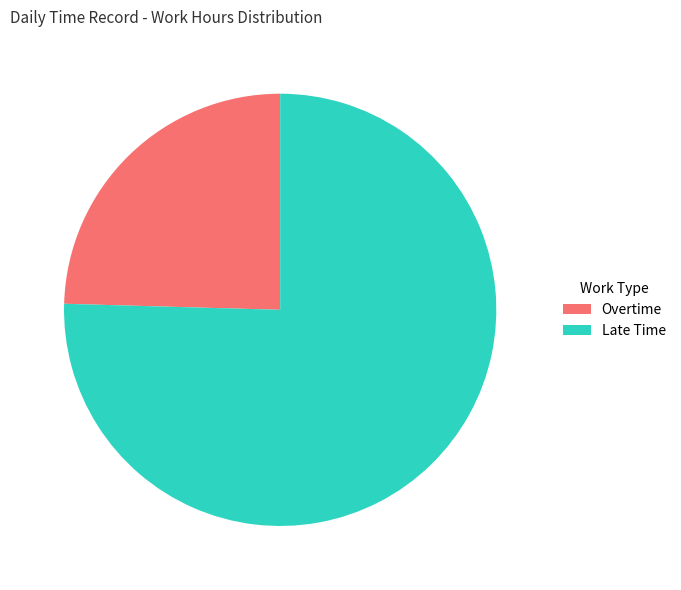

How many segments does this pie chart have?

2